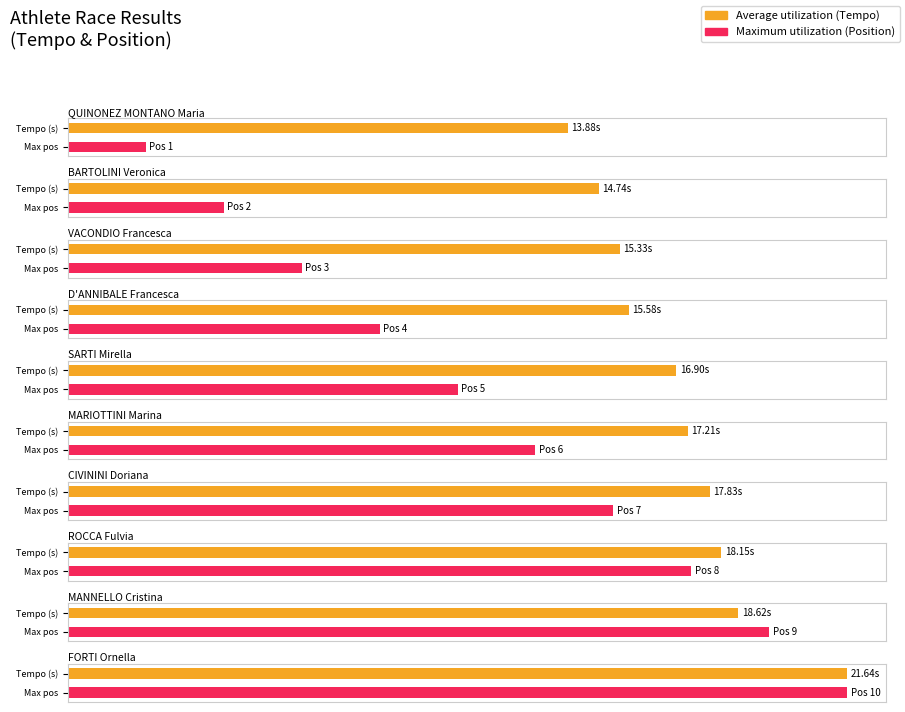

Which series has the largest total across all categories?

Average utilization